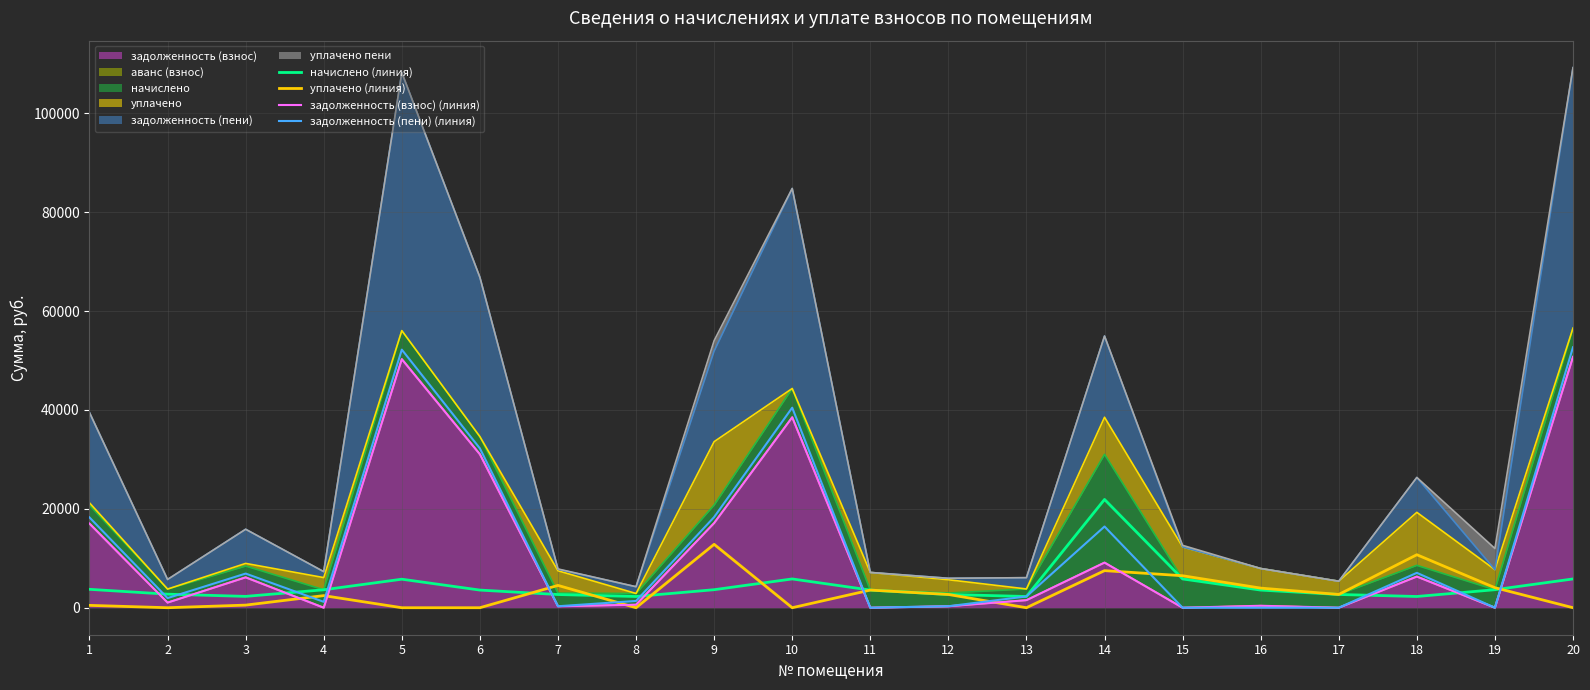

Rank the categories by уплачено (линия) value from highest to lowest.

9, 18, 14, 15, 7, 19, 16, 11, 17, 12, 4, 3, 1, 2, 5, 6, 8, 10, 13, 20